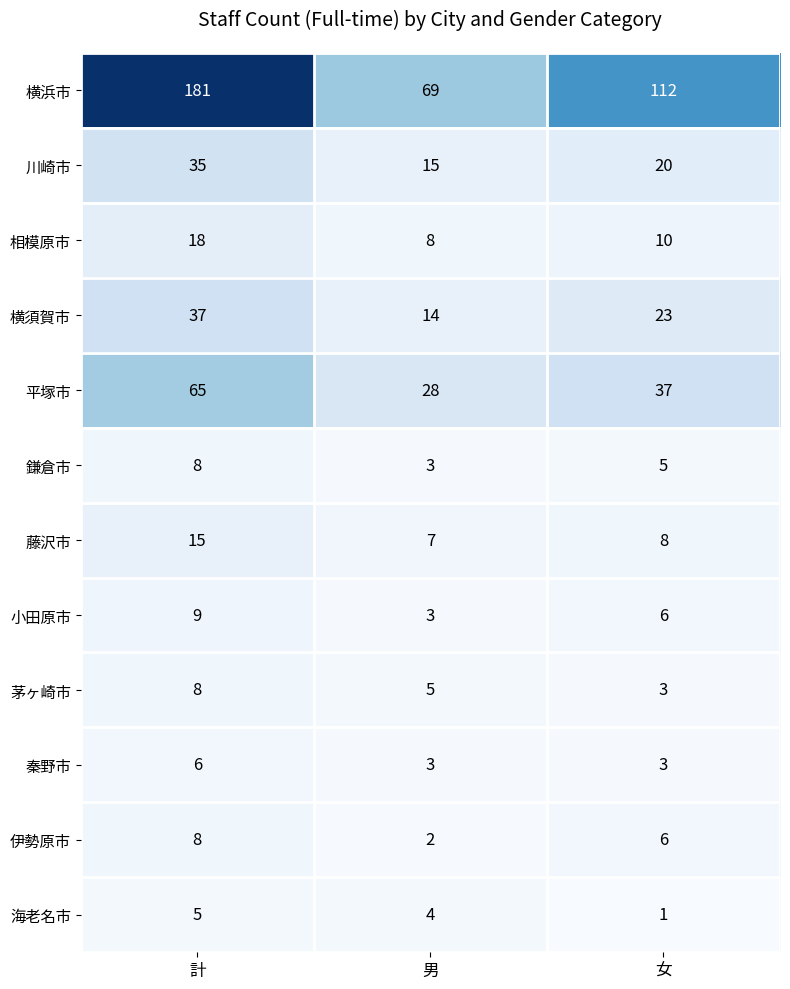

The 平塚市 series shows 24 at 計. True or false?

False